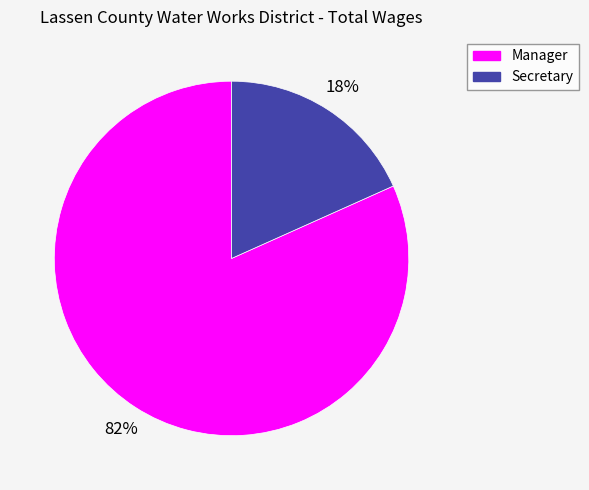

To the nearest percent, what portion does Manager represent?

82%